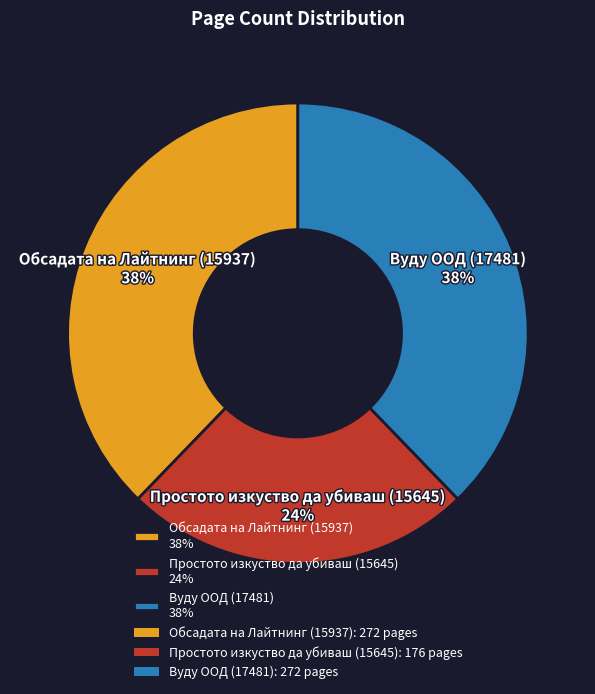

What is the ratio of the value at Простото изкуство да убиваш (15645) to the value at Вуду ООД (17481)?

0.6